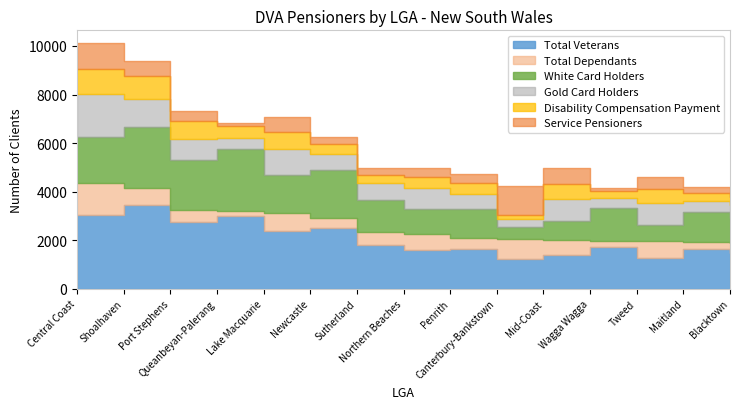

Is the value of Gold Card Holders at Penrith greater than the value of Total Veterans at Central Coast?

No